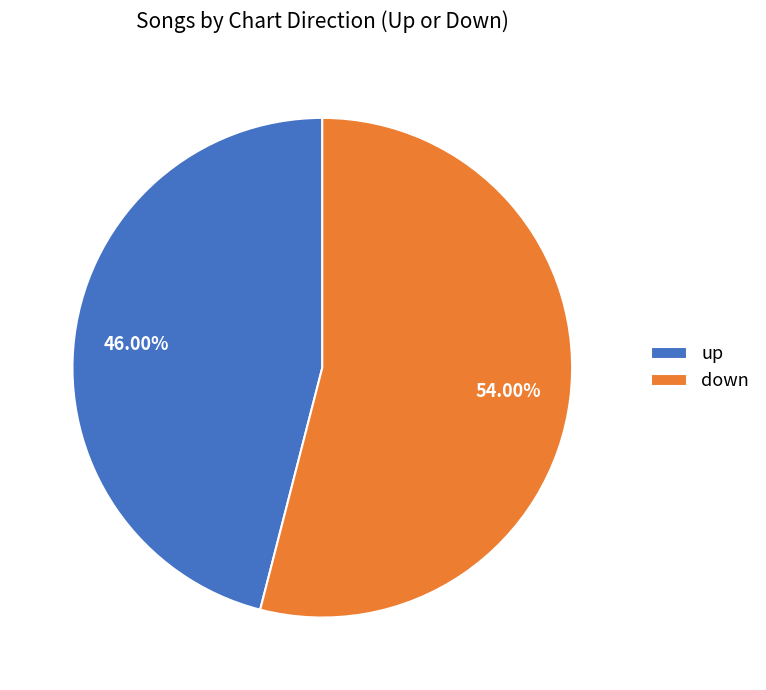

To the nearest percent, what portion does up represent?

46%